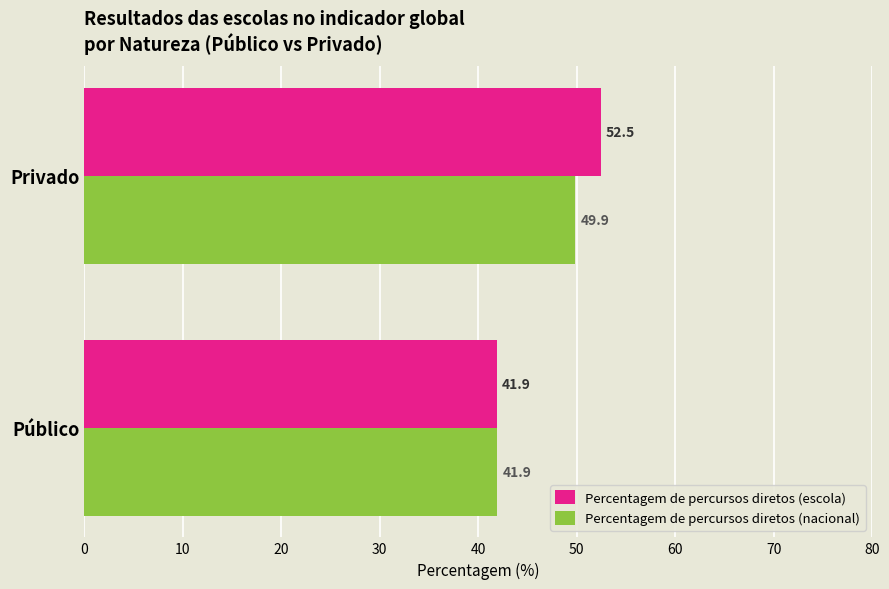

What is the average value of the Percentagem de percursos diretos (nacional) series?

45.9